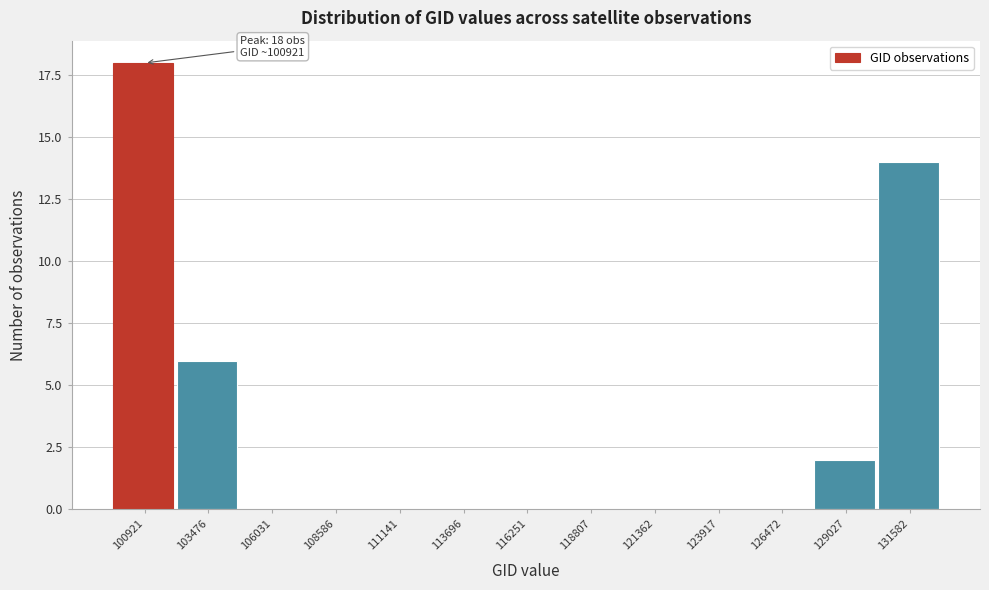

Reading left to right, transcribe all the data shown in this chart.

100921=18	103476=6	106031=0	108586=0	111141=0	113696=0	116251=0	118807=0	121362=0	123917=0	126472=0	129027=2	131582=14